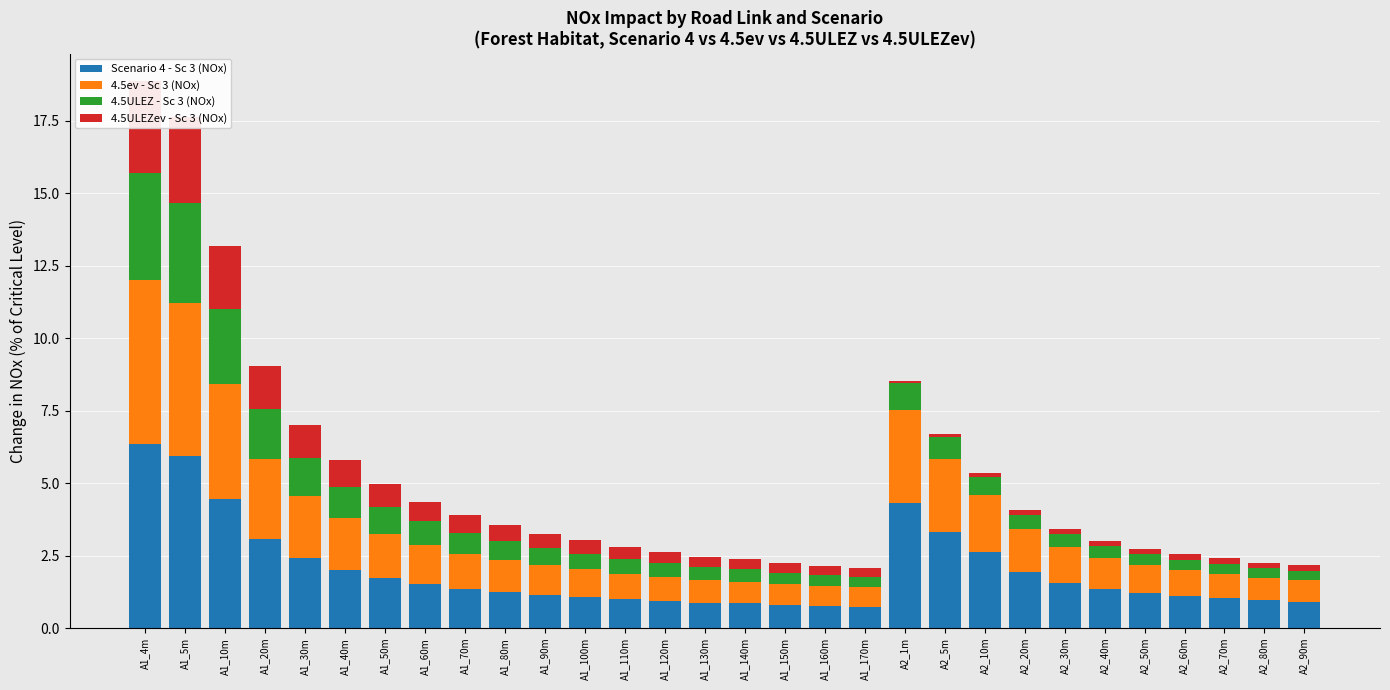

What is the highest value of the 4.5ULEZev - Sc 3 (NOx) series?

3.2